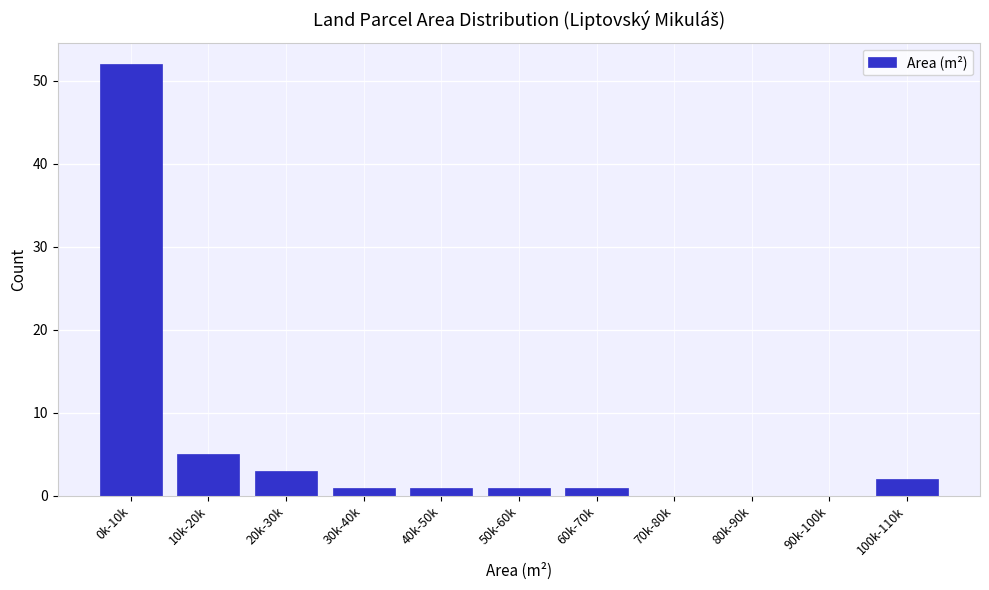

Reading right to left, what are all the values shown in this chart?

100k-110k=2	90k-100k=0	80k-90k=0	70k-80k=0	60k-70k=1	50k-60k=1	40k-50k=1	30k-40k=1	20k-30k=3	10k-20k=5	0k-10k=52